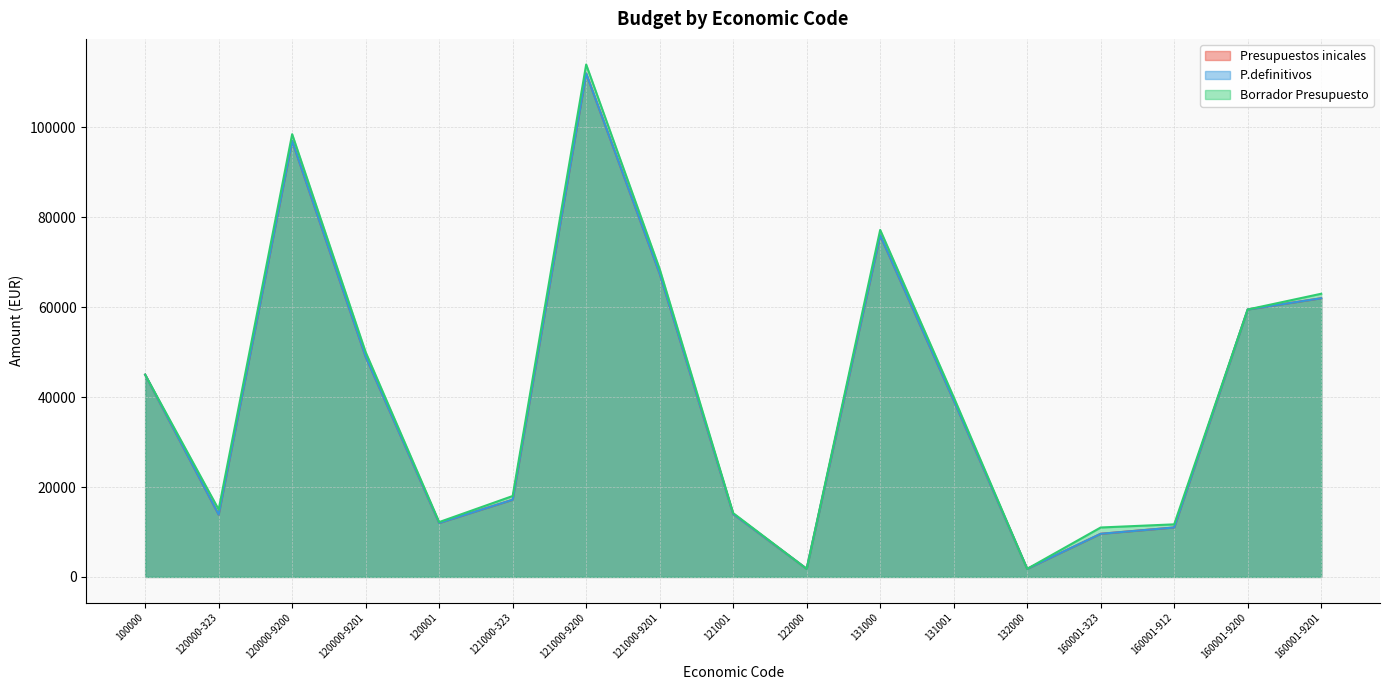

The Presupuestos inicales series shows 45000.0 at 100000. True or false?

True